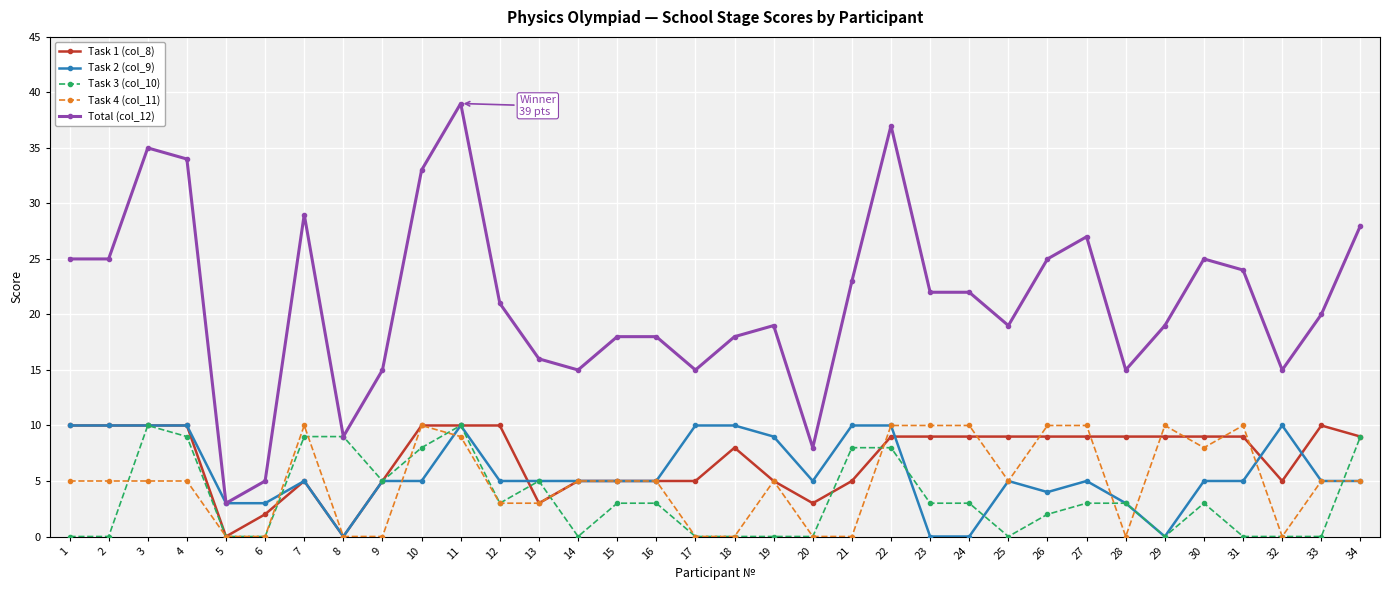

How many data points does each series have?

34